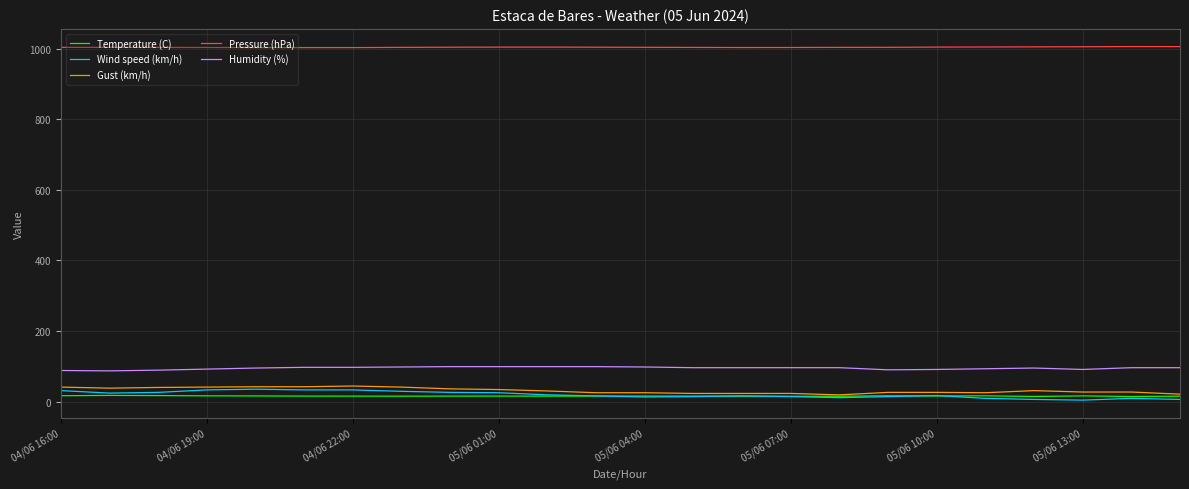

True or false: Pressure (hPa) and Humidity (%) intersect in this chart.

False